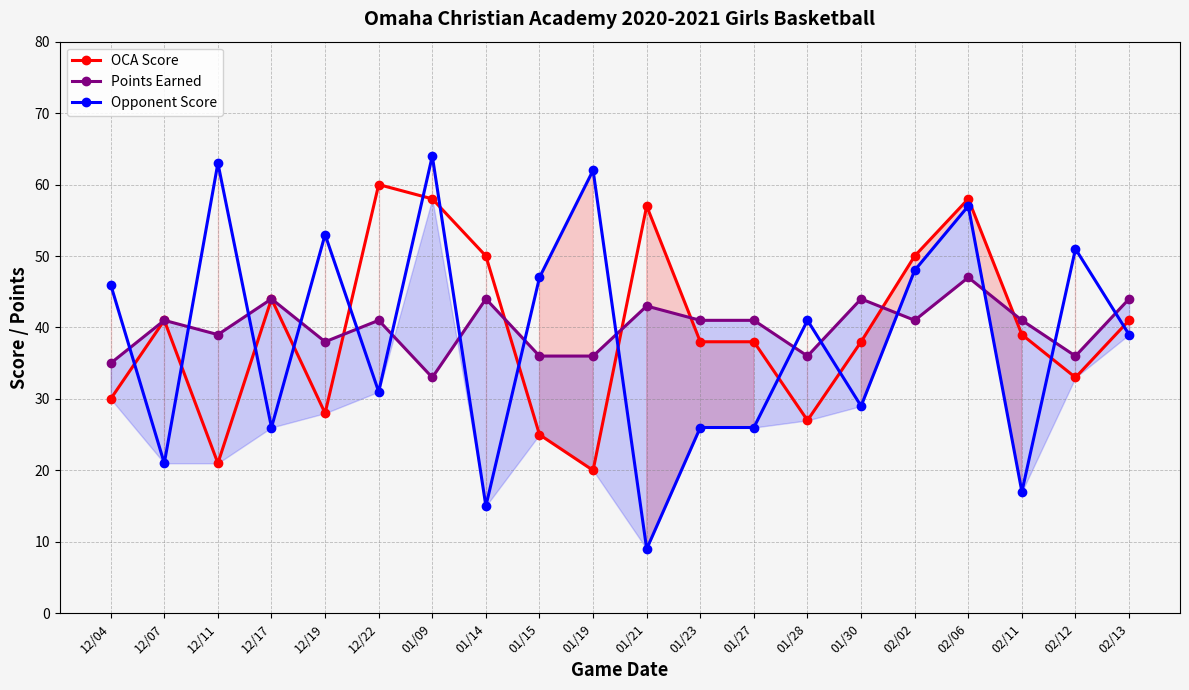

What position from the left is 01/09?

7